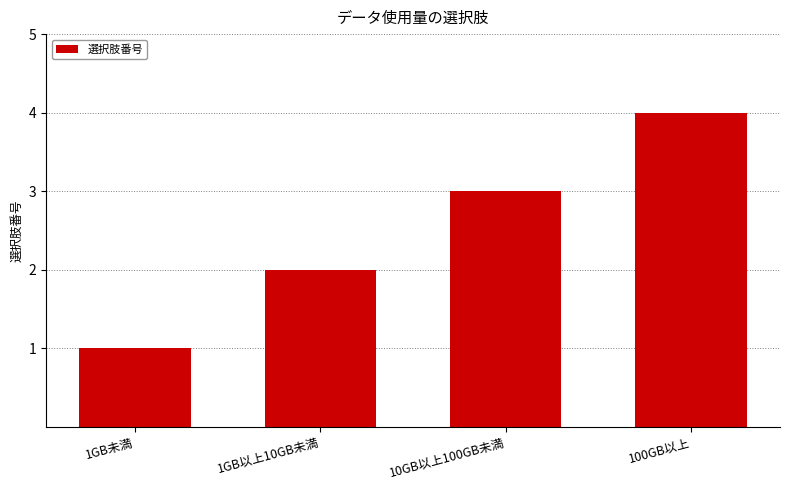

Which has a higher value, 1GB未満 or 100GB以上?

100GB以上